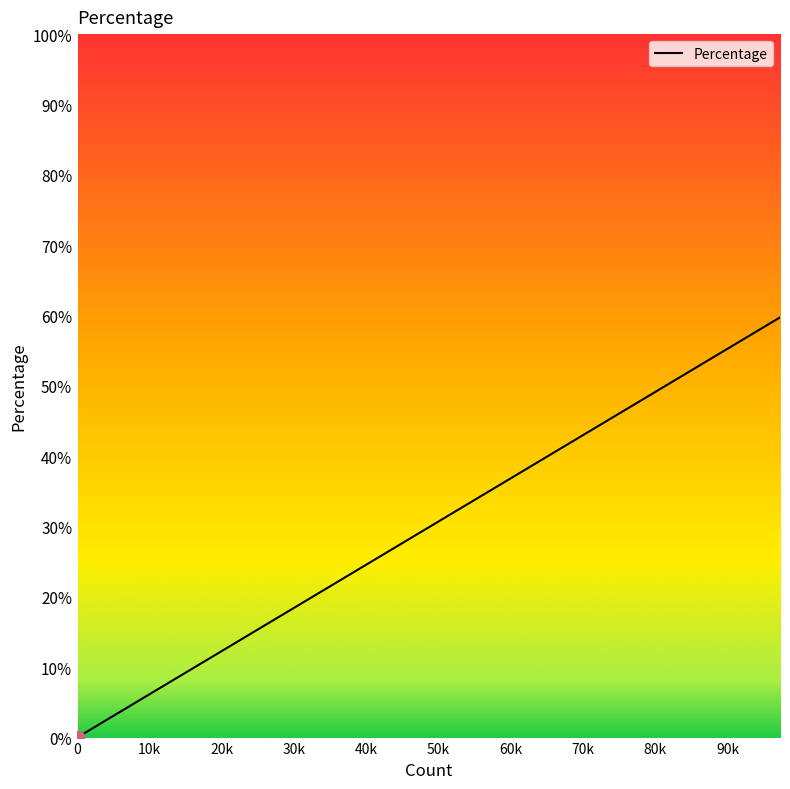

What is the difference between the maximum and minimum values?

59.7